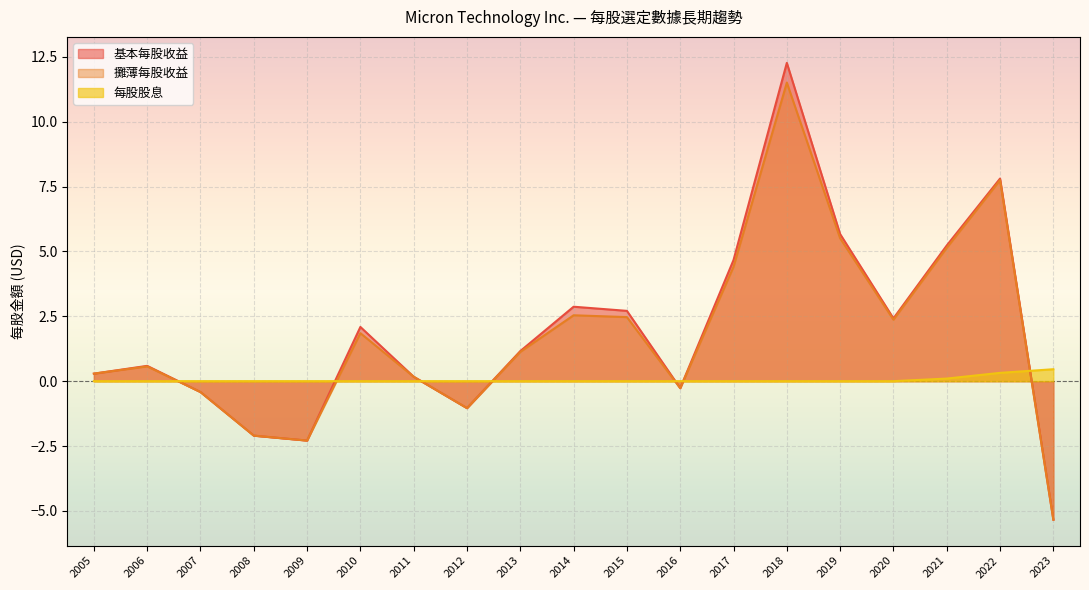

At 2020, list the series in order from smallest to largest.

每股股息, 攤薄每股收益, 基本每股收益